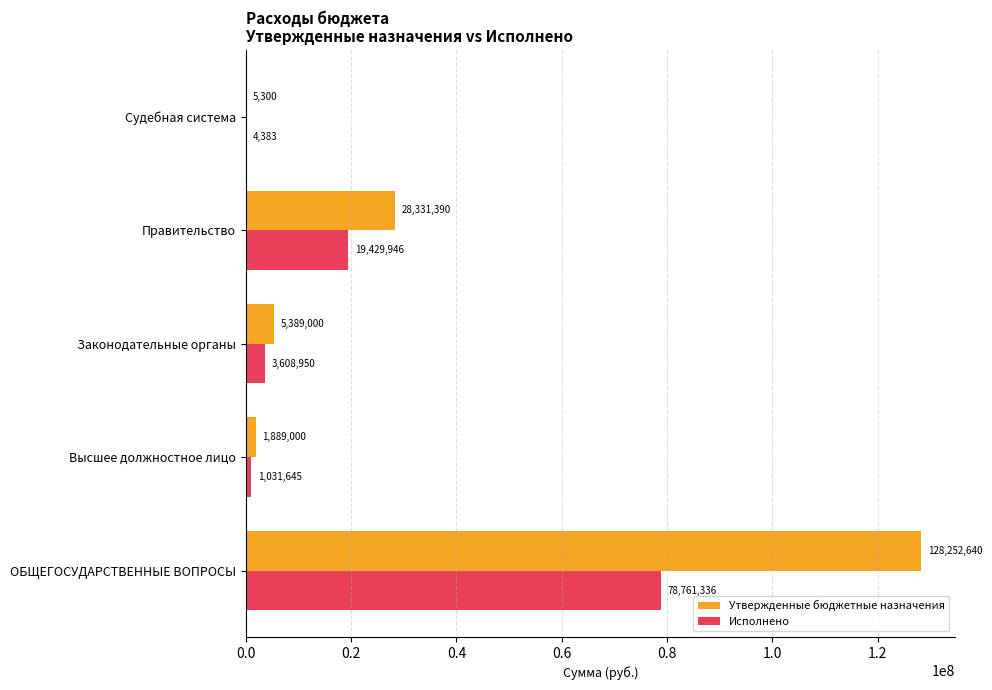

Which category has the highest value in the Исполнено series?

ОБЩЕГОСУДАРСТВЕННЫЕ ВОПРОСЫ